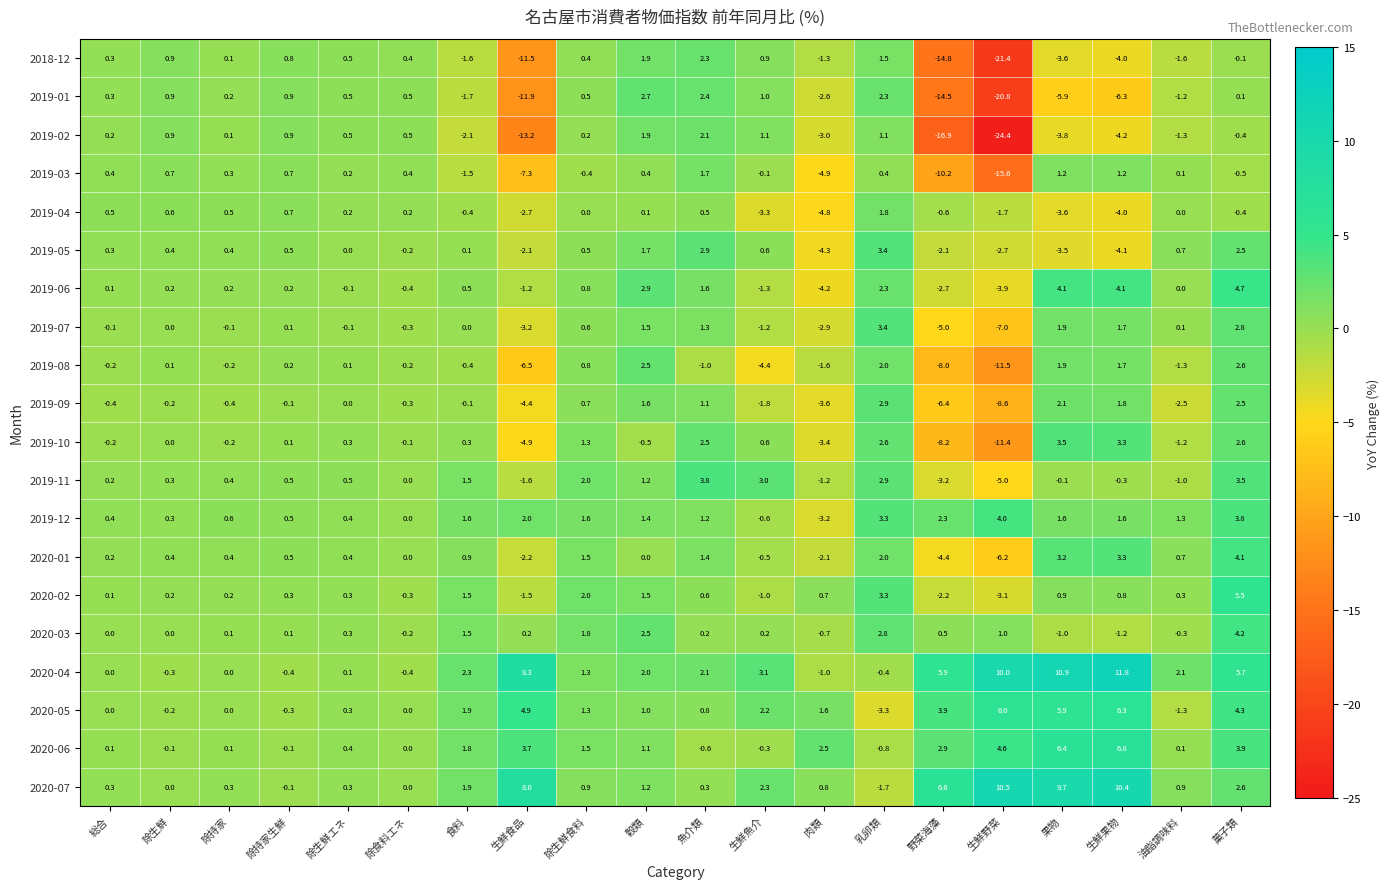

At which category does the chart reach its minimum across all series?

生鮮野菜